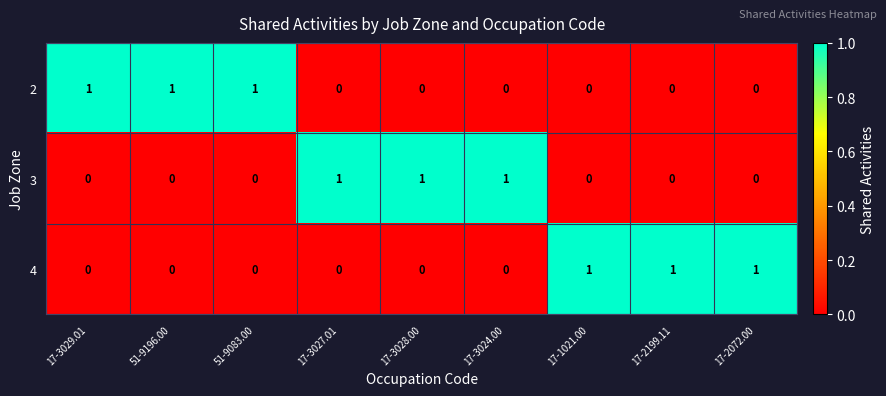

What is the sum of all 2 values?

3